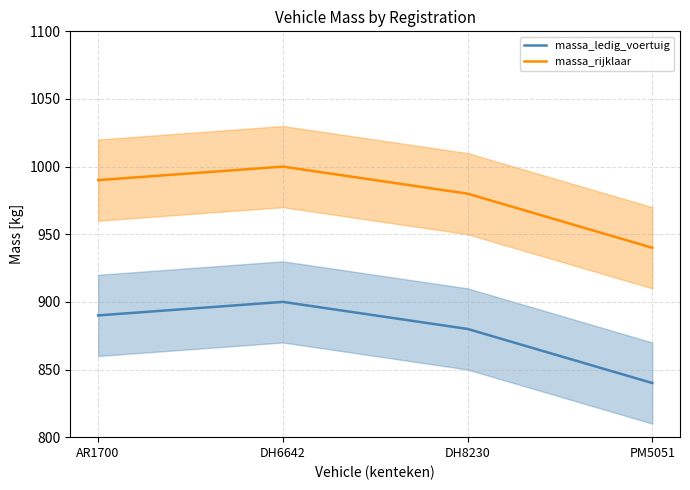

What position from the right is AR1700?

4